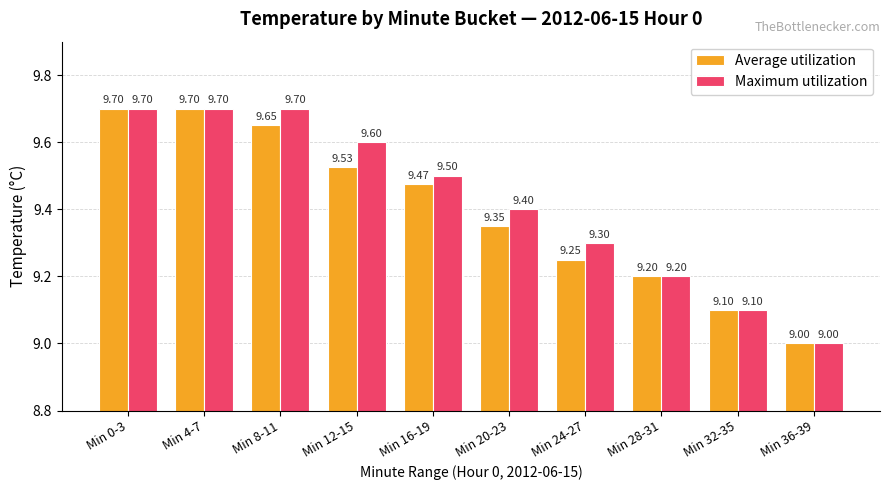

What is the maximum value for Average utilization?

9.7